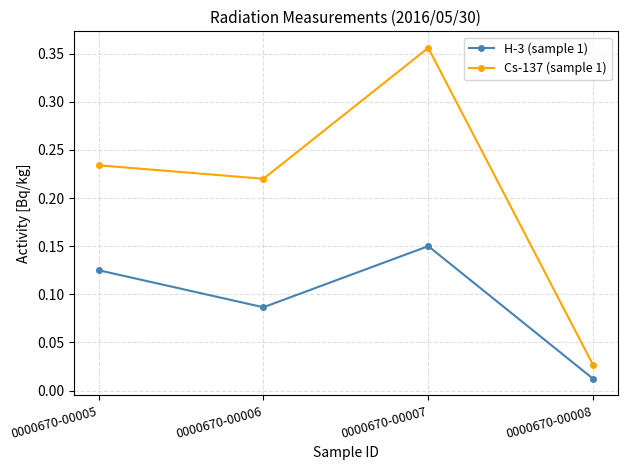

What is the total value across all series at 0000670-00006?

0.3